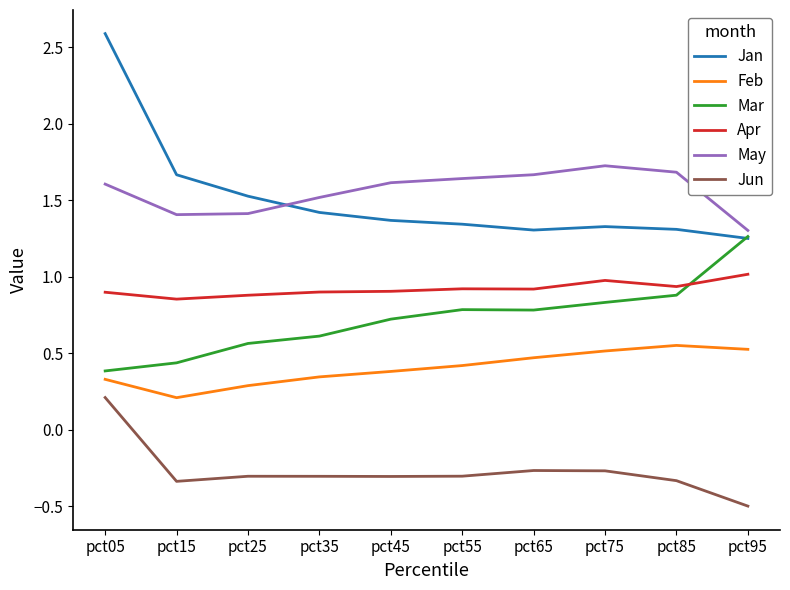

True or false: May and Feb intersect in this chart.

False